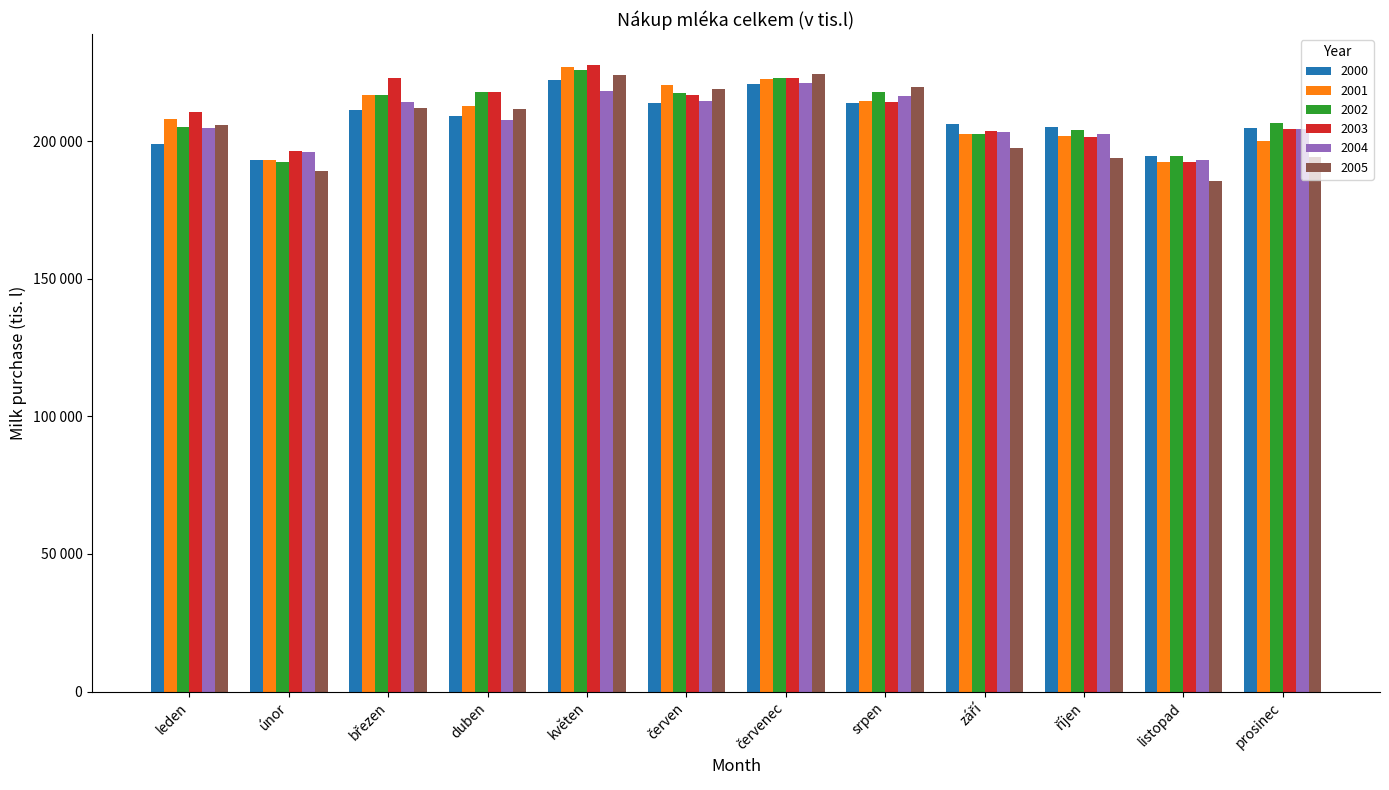

Are the bars horizontal?

No